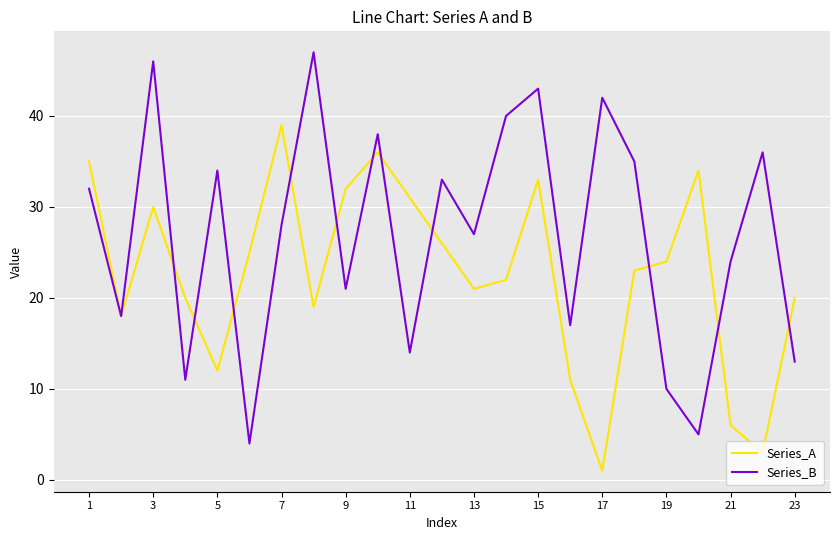

Does the chart display data point markers on the line(s)?

No